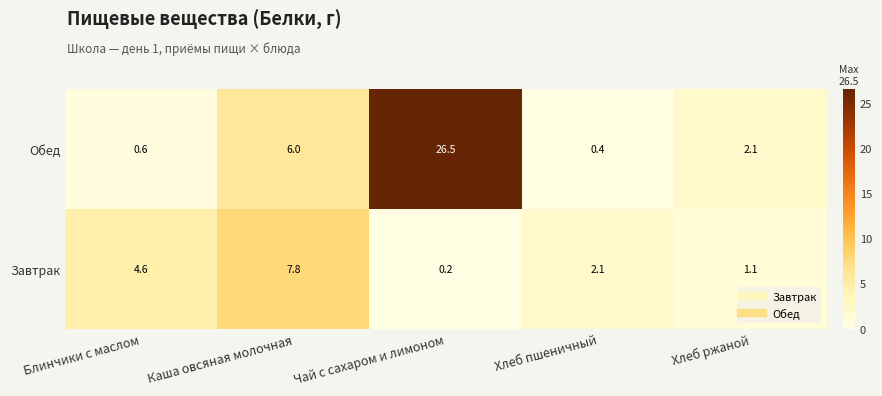

What is the average value of the Обед series?

7.1